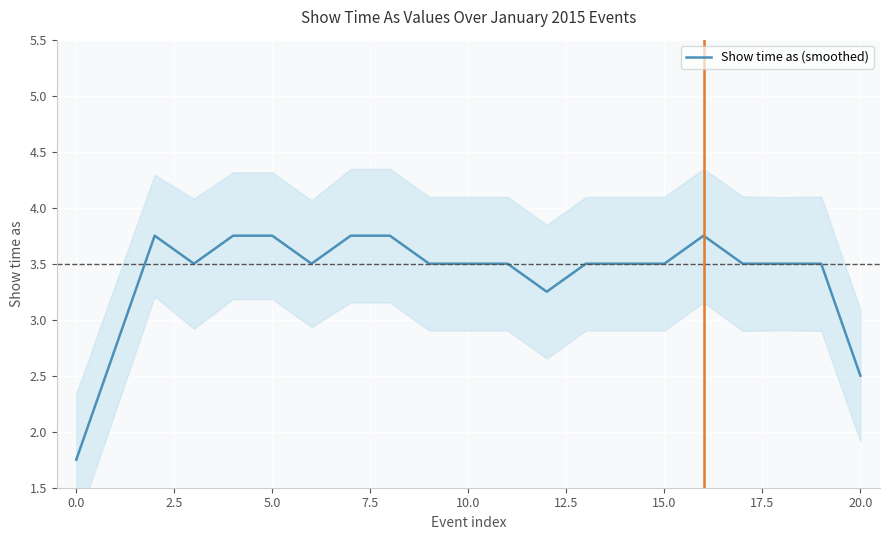

Is it true that Show time as (smoothed) equals 3.5 at 10.0?

True